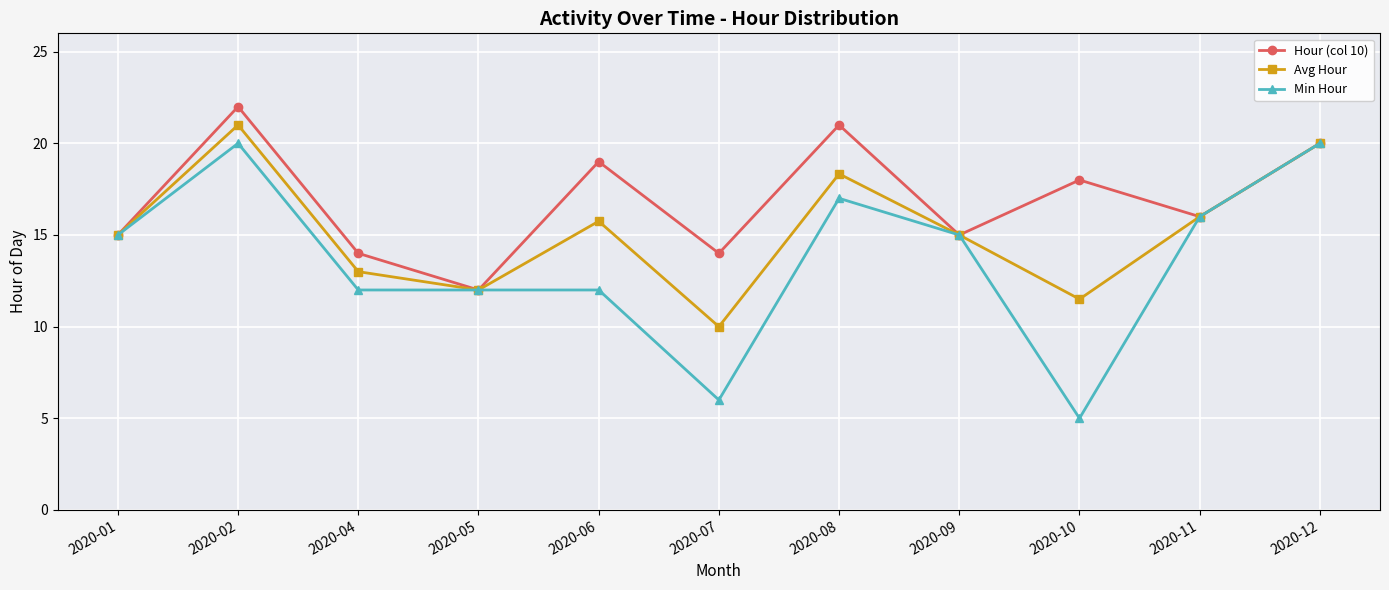

Which series has the widest spread of values?

Min Hour